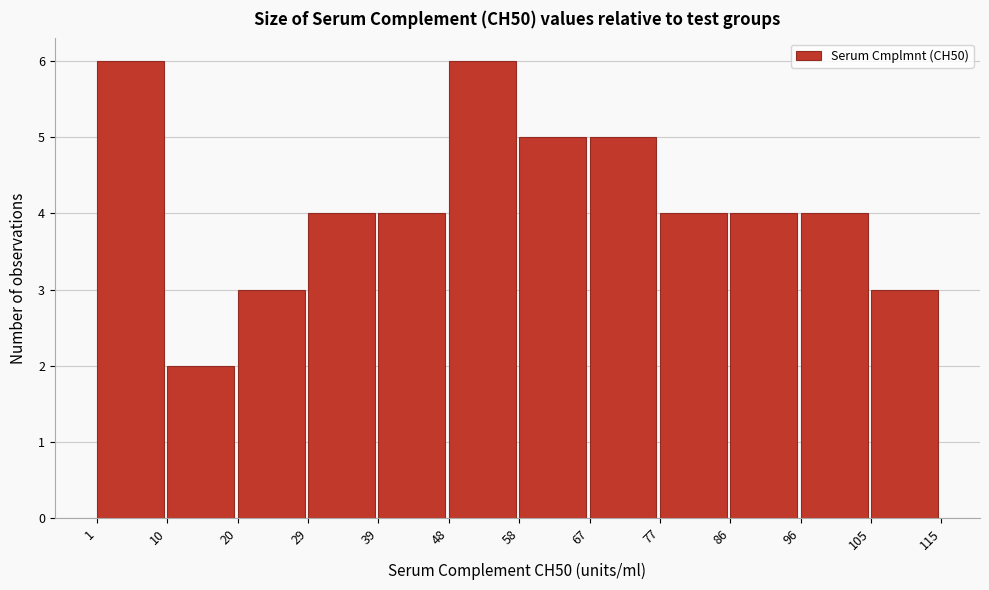

Reading left to right, list every bar in this chart as the range it spans on the x-axis followed by its height. The values are not printed on the chart, so give them approximately, as read against the axis.

1 to 10: 6
10 to 20: 2
20 to 29: 3
29 to 39: 4
39 to 48: 4
48 to 58: 6
58 to 67: 5
67 to 77: 5
77 to 86: 4
86 to 96: 4
96 to 105: 4
105 to 115: 3